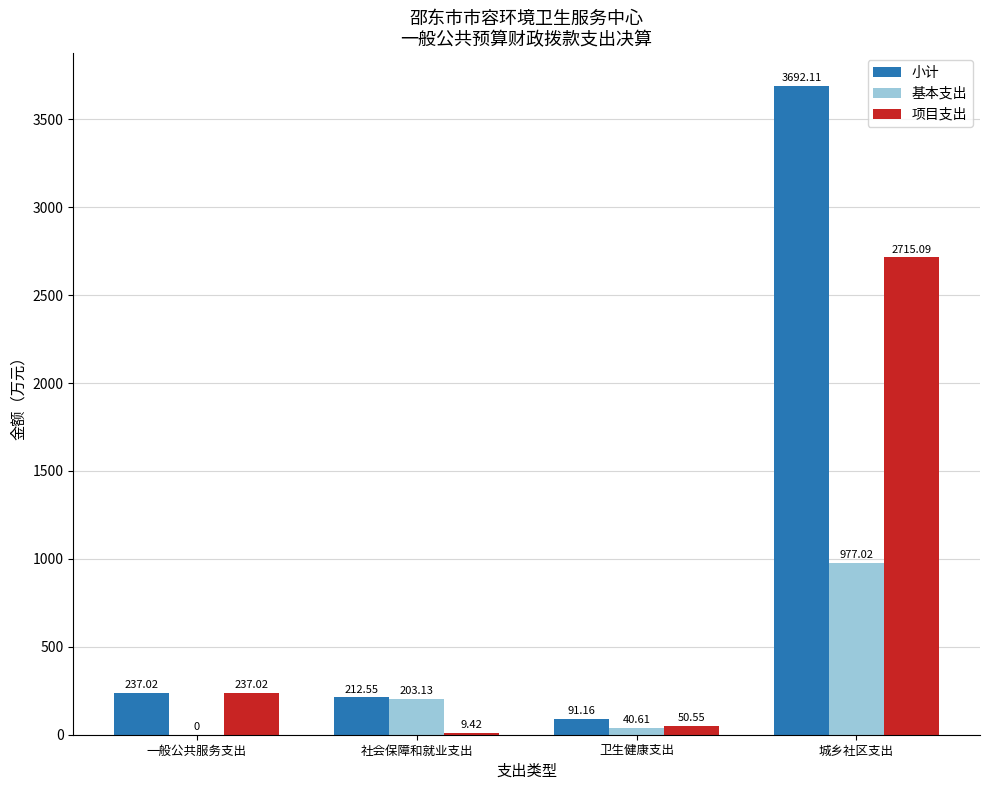

How many categories are shown in the chart?

4